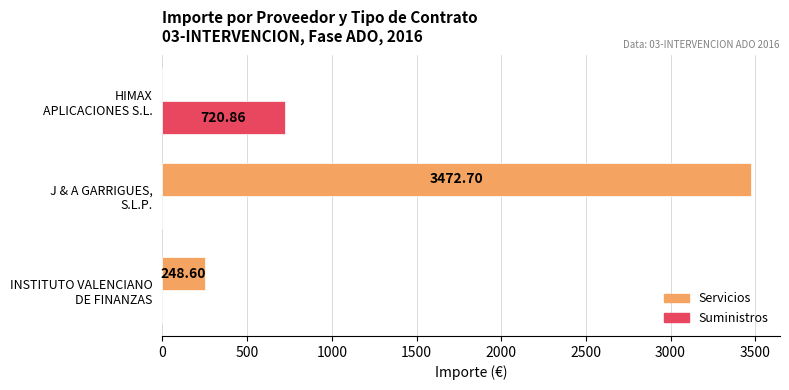

How many data points does each series have?

3